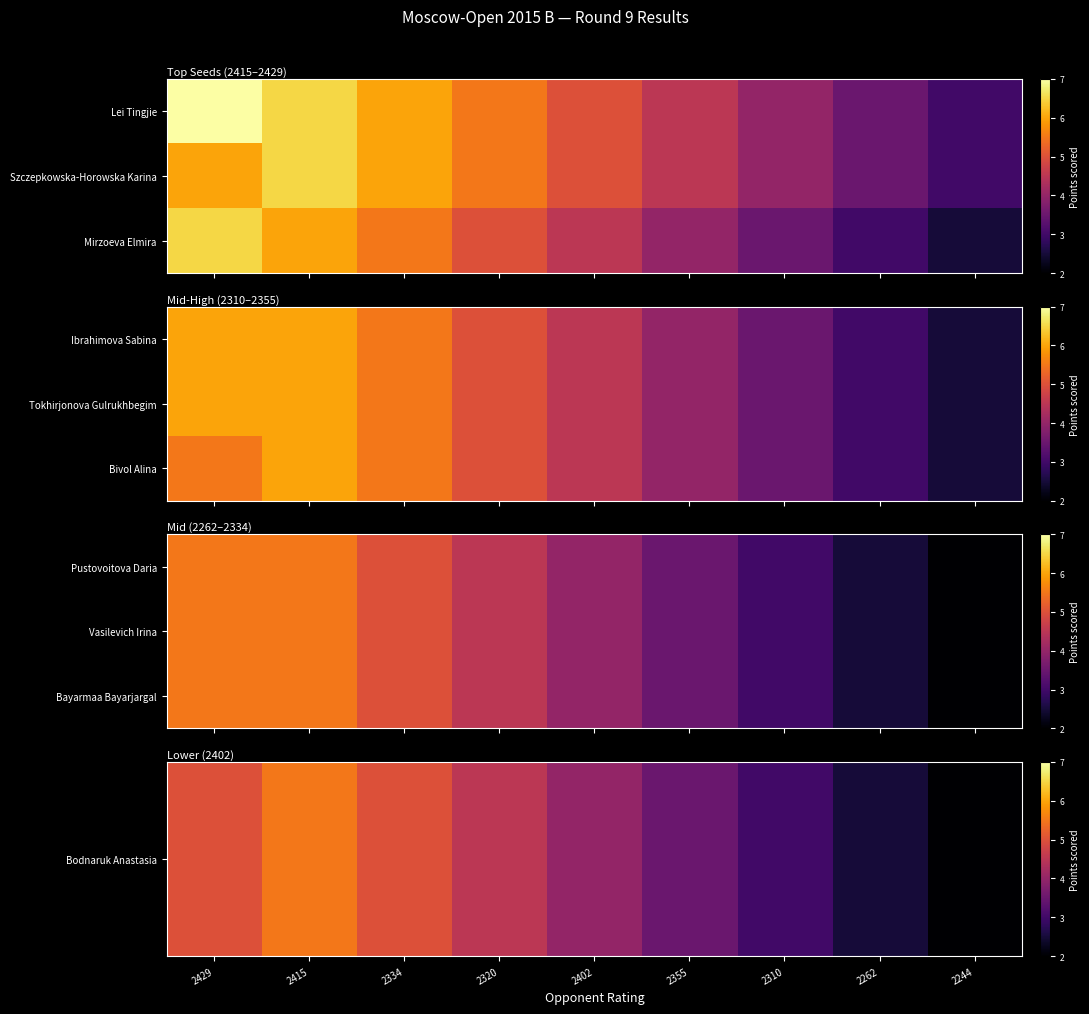

At how many categories does at least one series exceed 3?

6